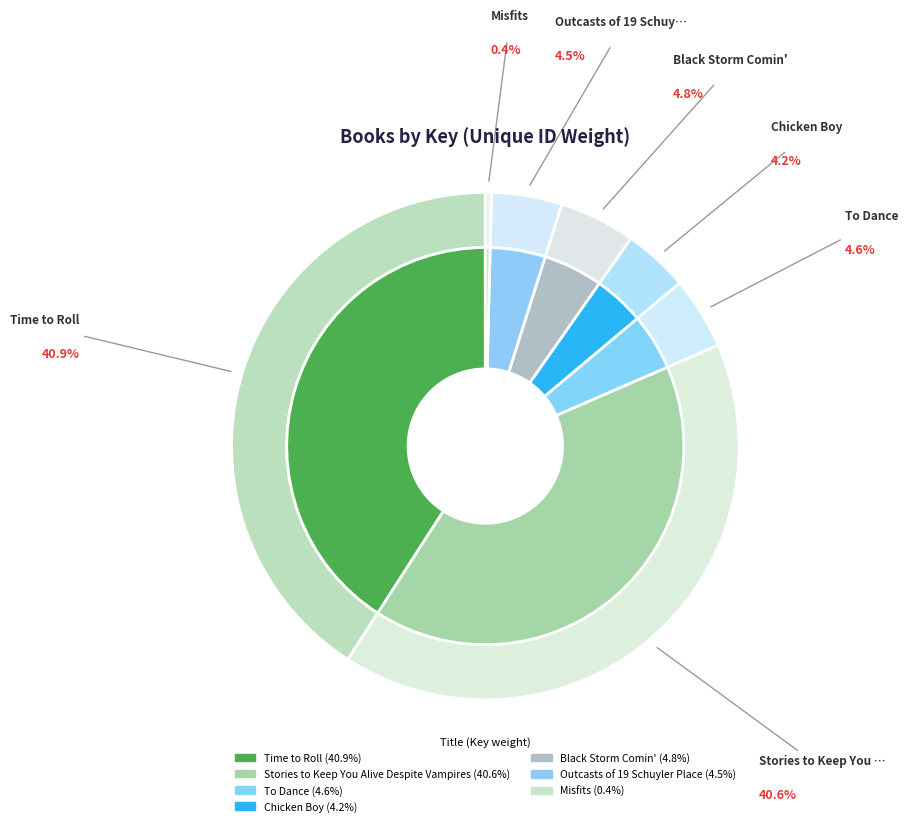

Which slice is the largest?

Time to Roll